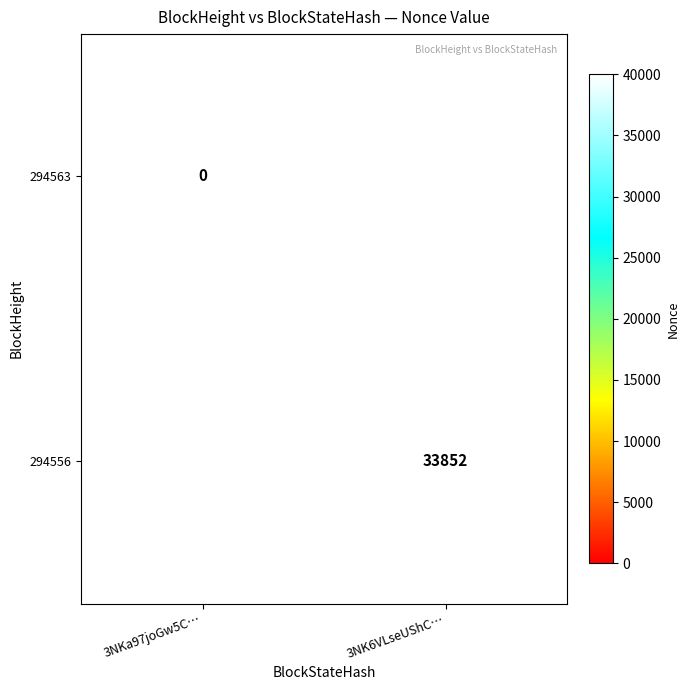

Is the value of 294563 at 3NKa97joGw5C… greater than the value of 294556 at 3NK6VLseUShC…?

No